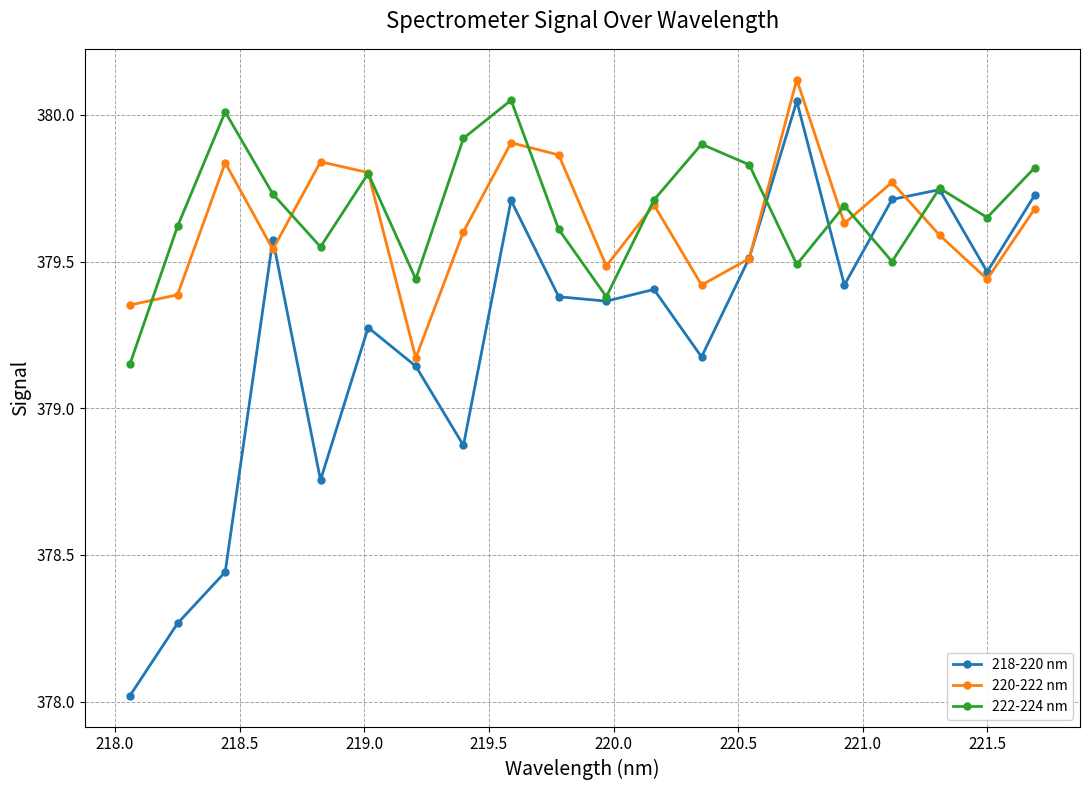

What is the smallest value displayed?

378.0